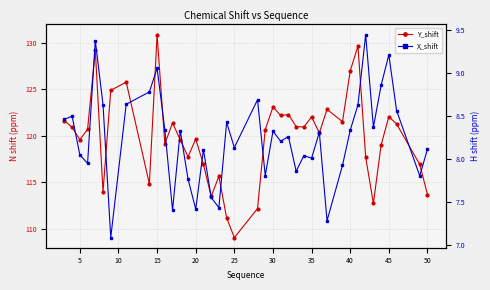

The Y_shift series shows 74.8 at 38. True or false?

False